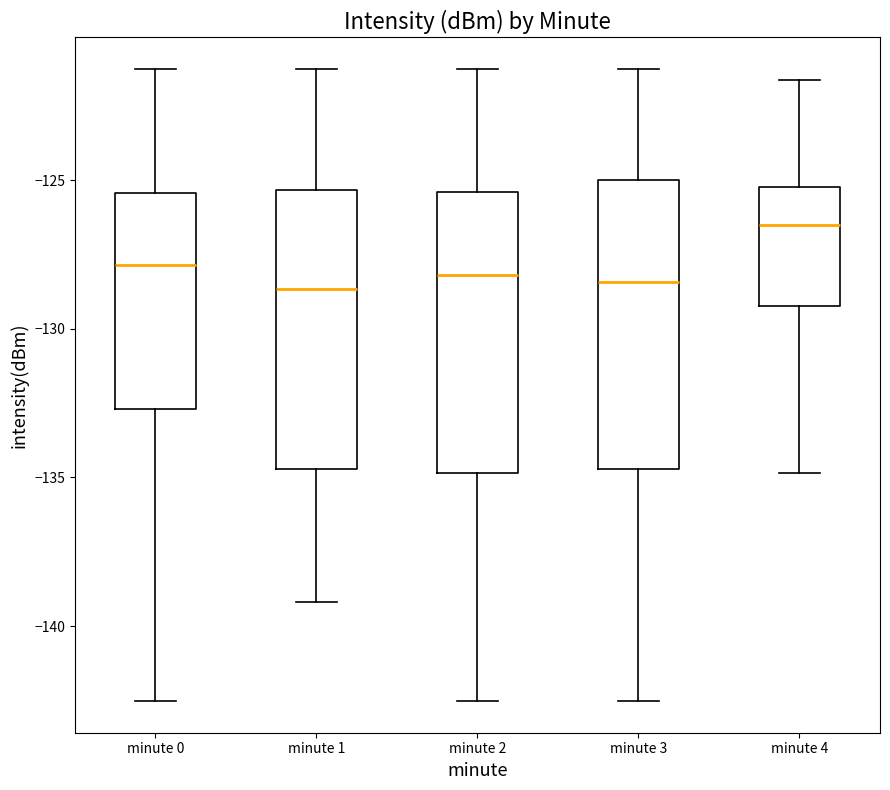

Reading left to right, transcribe this box plot: for each box, give where its median line is, the range the box spans, and where its two whiskers end, as read against the y-axis. The values are not printed on the chart, so give them approximately, as read against the axis.

minute 0: median -128.0, box -132.5 to -125.5, whiskers -142.5 to -121.5
minute 1: median -128.5, box -134.5 to -125.5, whiskers -139.0 to -121.5
minute 2: median -128.0, box -135.0 to -125.5, whiskers -142.5 to -121.5
minute 3: median -128.5, box -134.5 to -125.0, whiskers -142.5 to -121.5
minute 4: median -126.5, box -129.0 to -125.0, whiskers -135.0 to -121.5